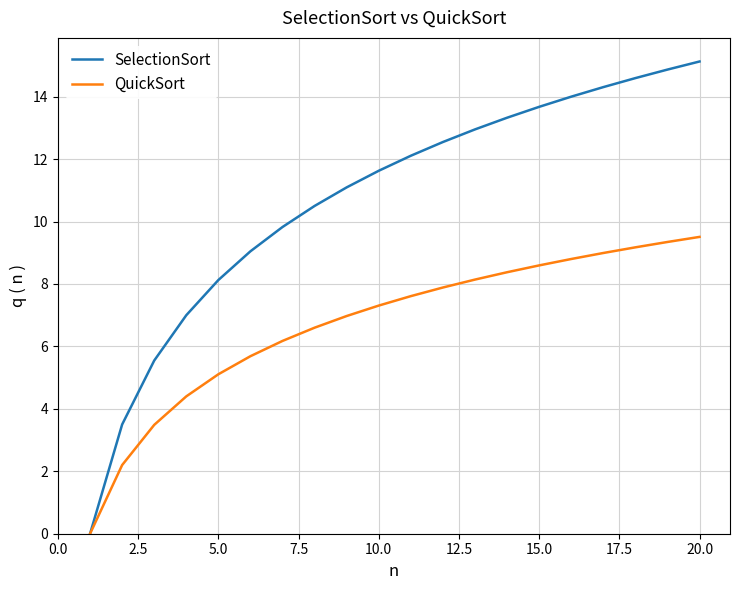

List the series in order of their overall mean, lowest first.

QuickSort, SelectionSort